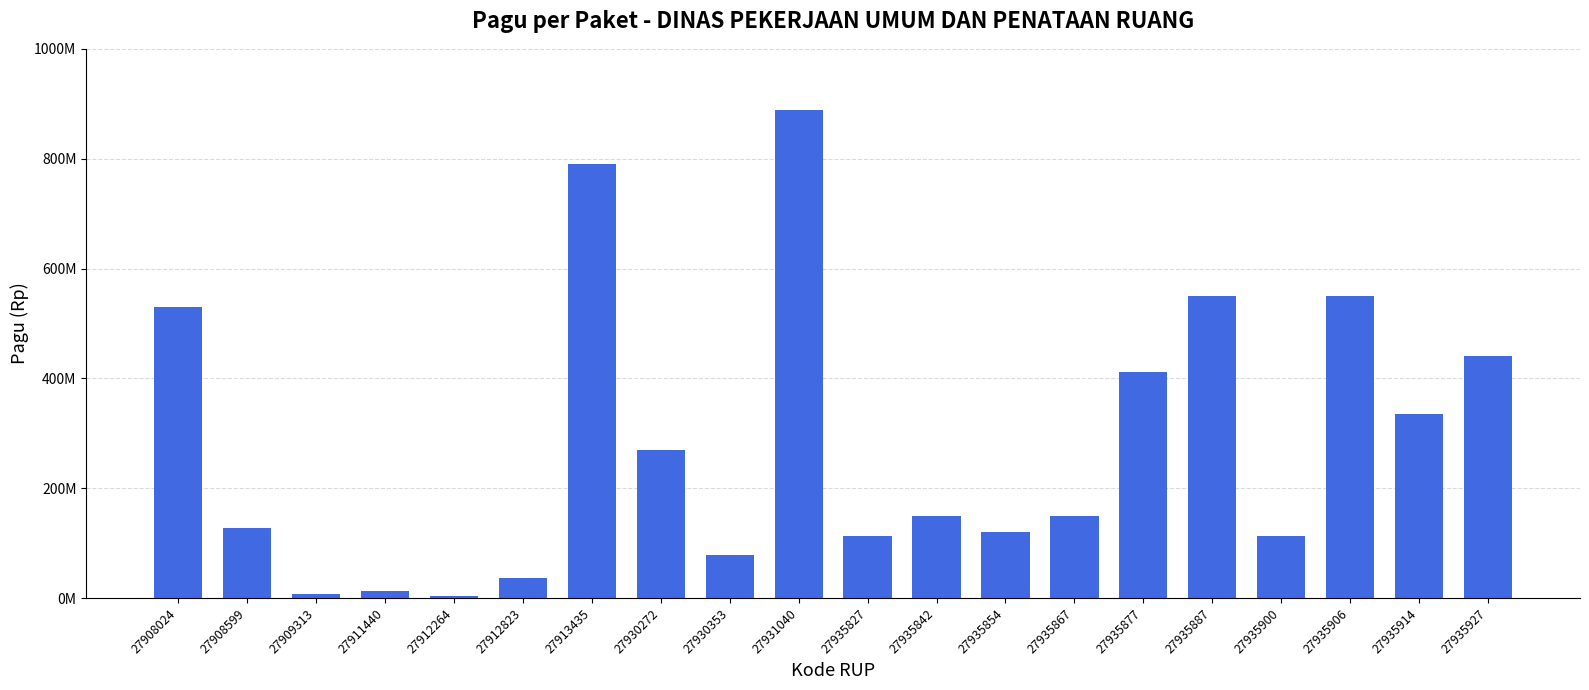

Are the bars grouped side by side (vs. stacked)?

No